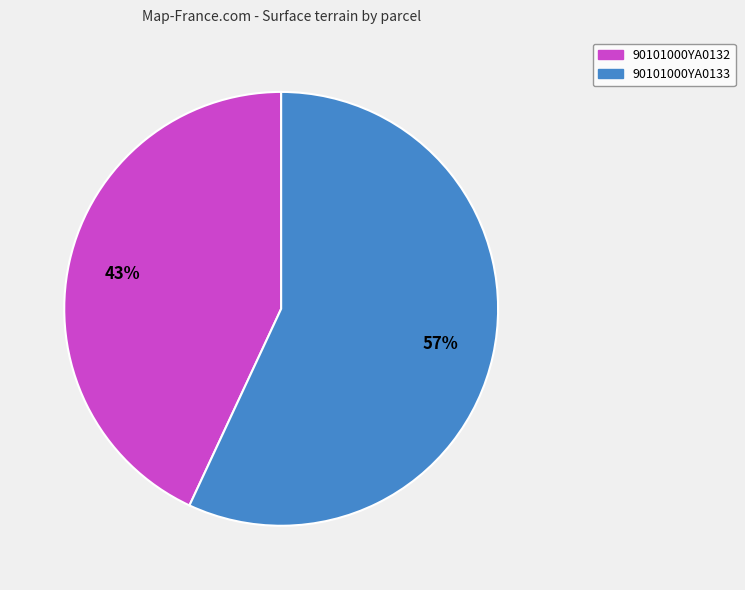

To the nearest percent, what is the average slice percentage?

50%